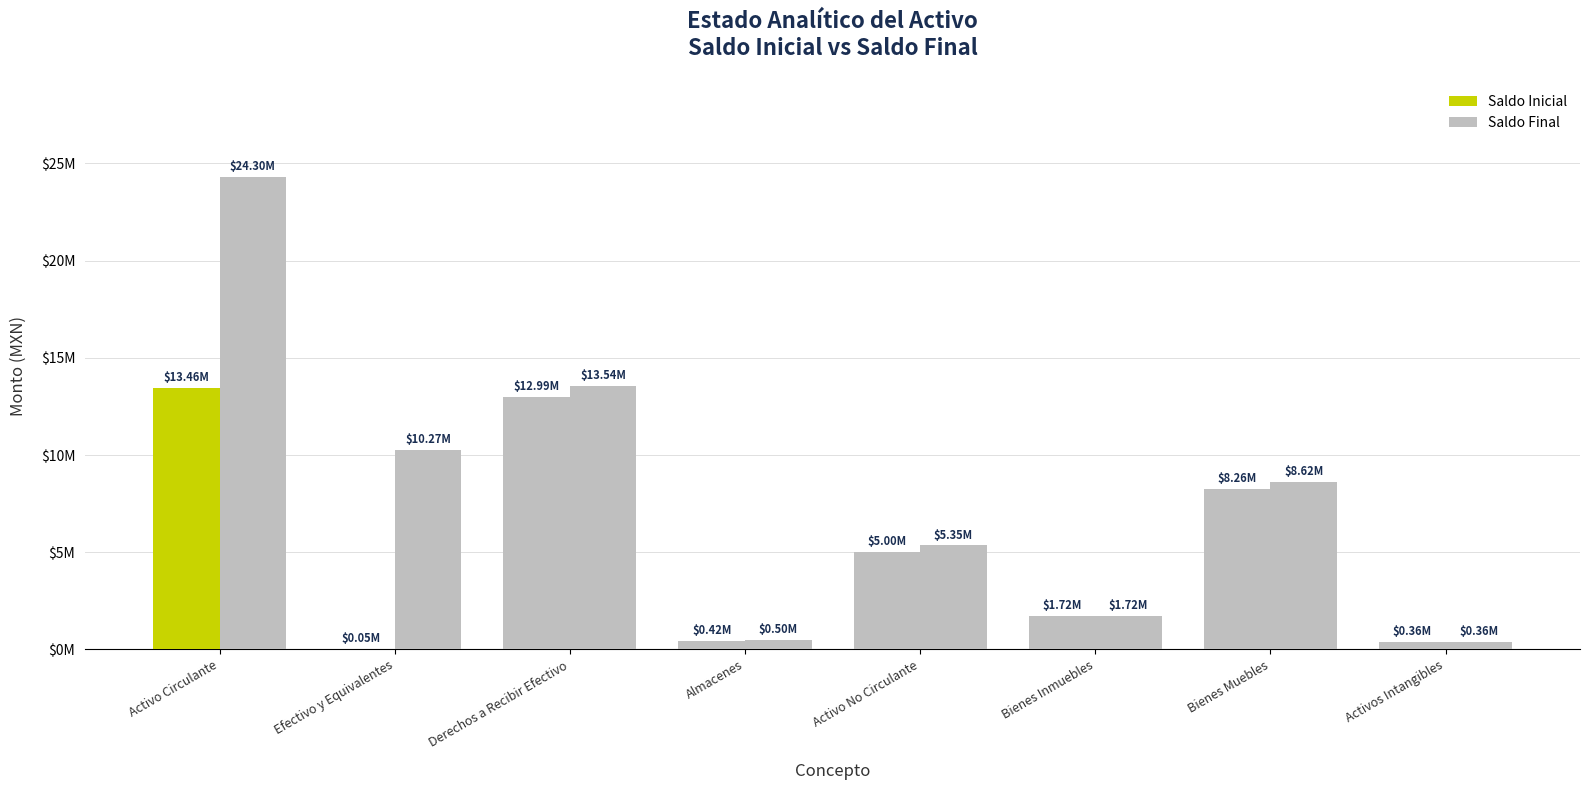

What is the average value of the Saldo Inicial series?

5282261.6